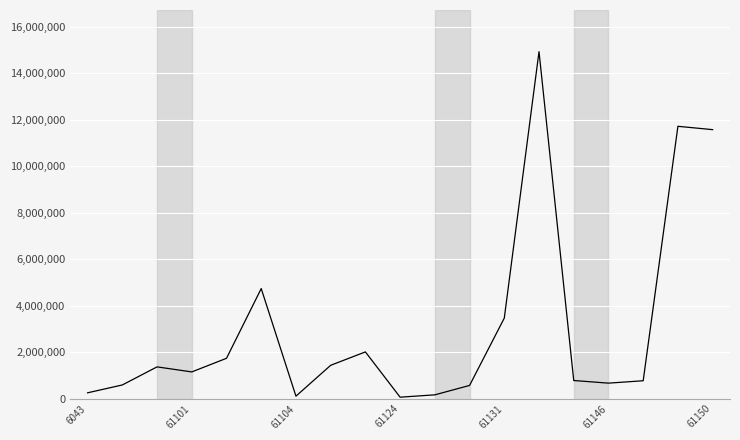

What is the greatest value displayed?

14931158.8